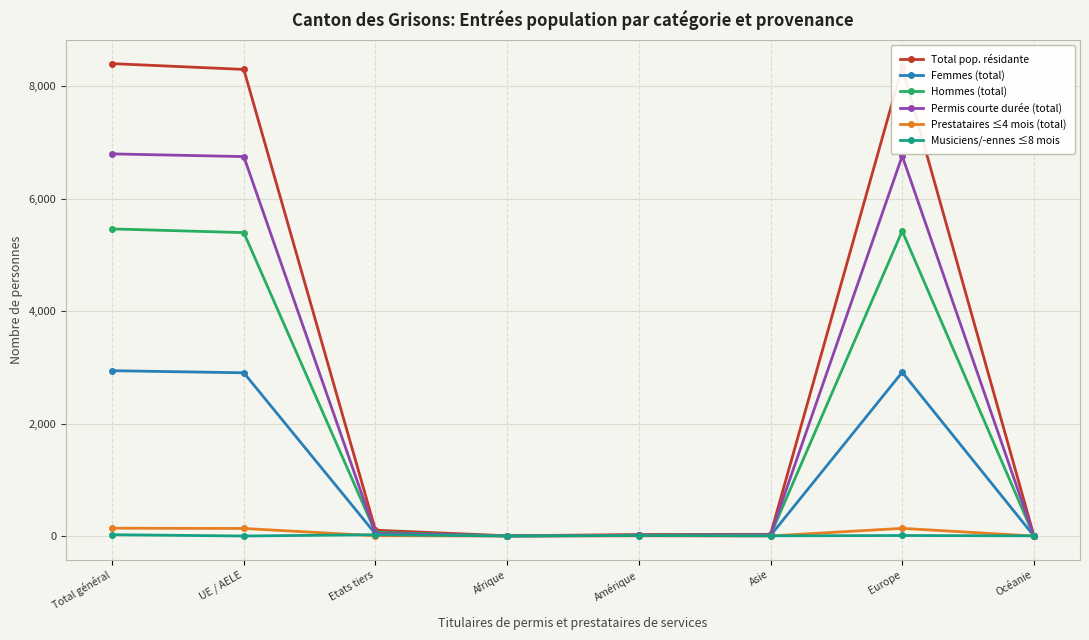

The value of Total pop. résidante at Europe is 13732. True or false?

False